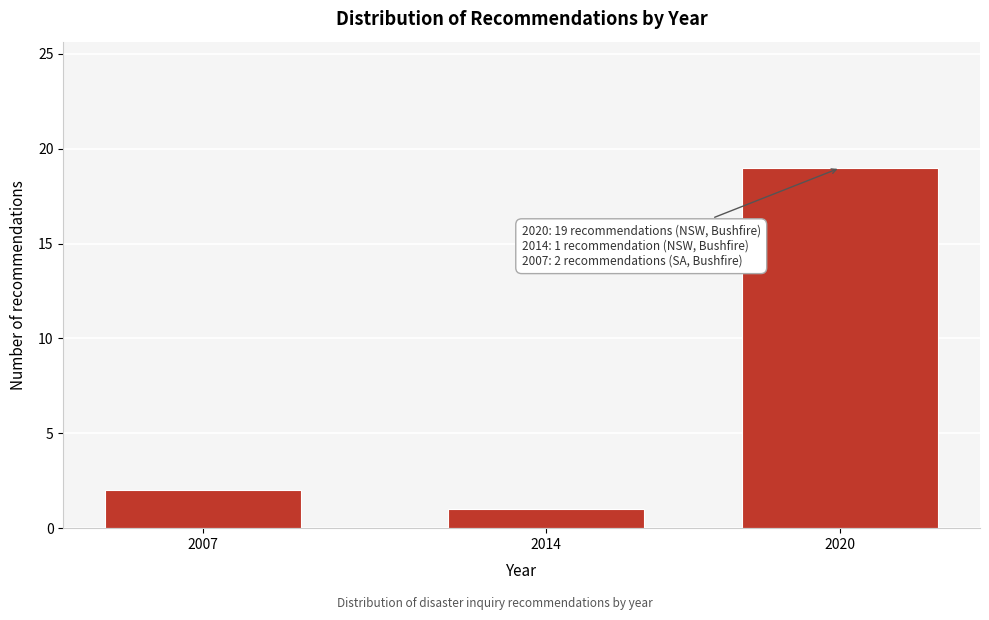

Reading right to left, list all the values displayed in this chart.

2020=19	2014=1	2007=2